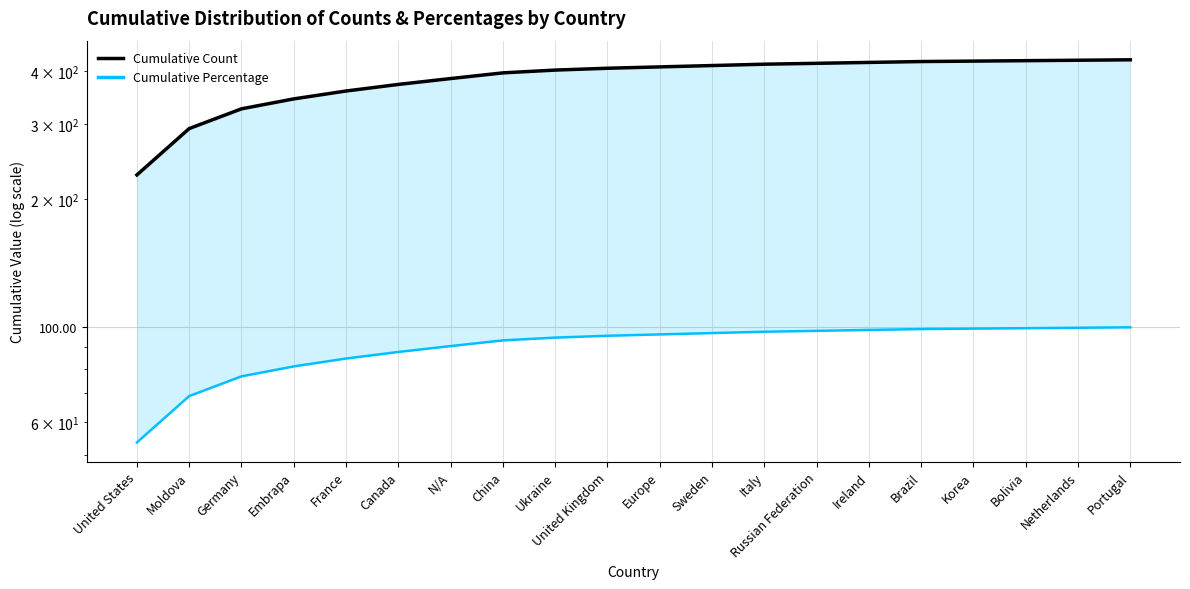

True or false: Cumulative Percentage and Cumulative Count cross at least once.

False